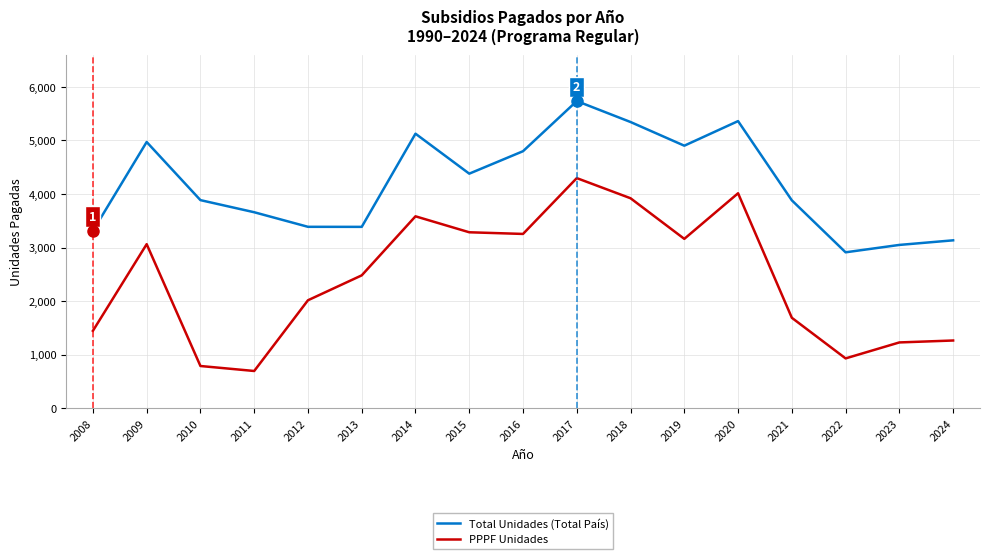

How many values in the PPPF Unidades series are below 2483?

8